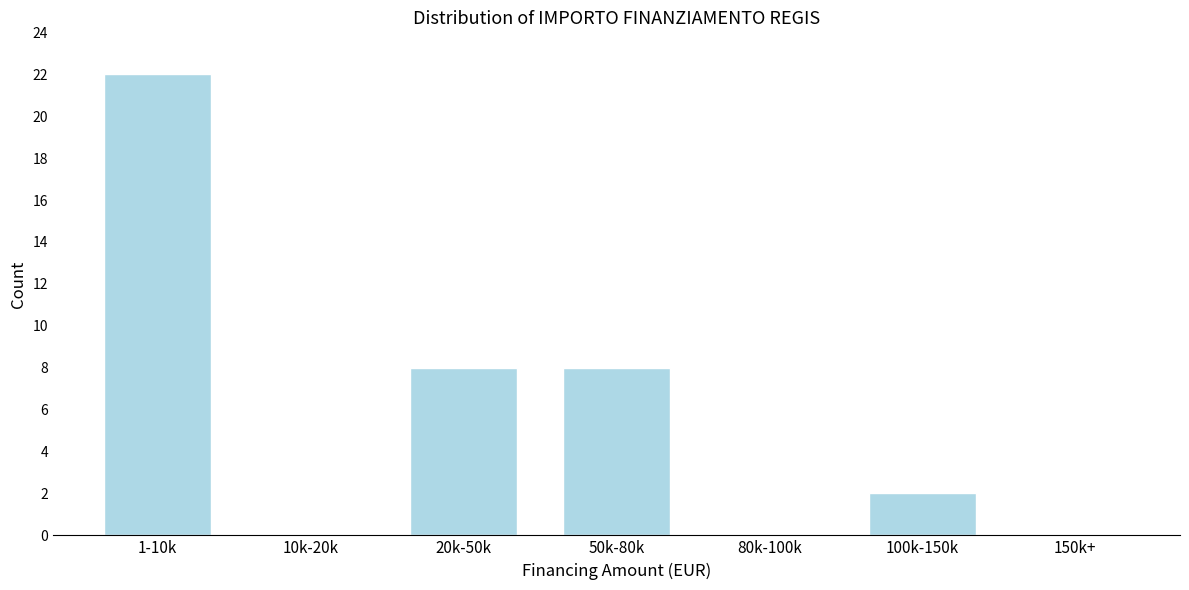

Reading left to right, transcribe all the data shown in this chart.

1-10k=22	10k-20k=0	20k-50k=8	50k-80k=8	80k-100k=0	100k-150k=2	150k+=0